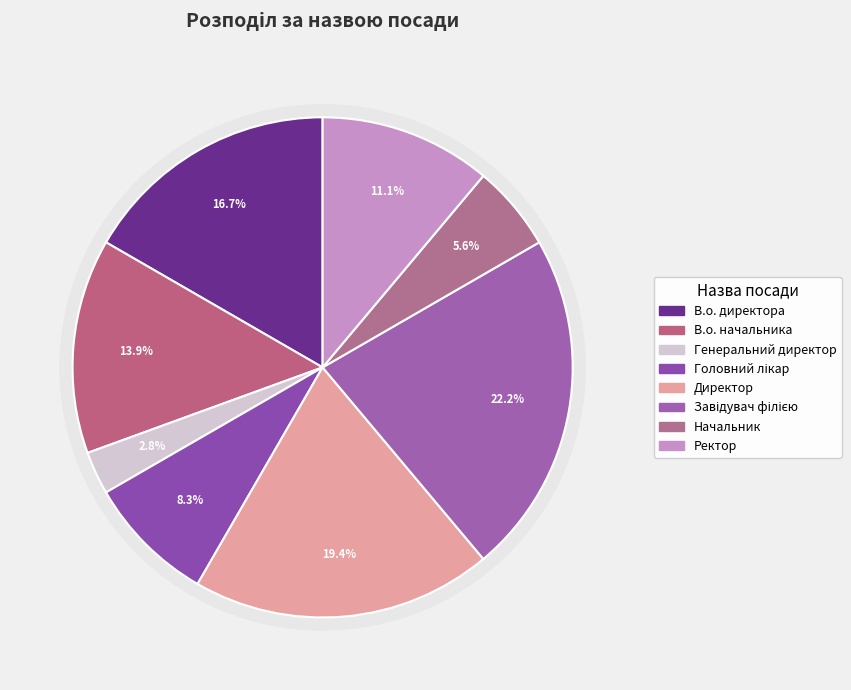

To the nearest percent, what is the combined percentage of Завідувач філією and Начальник?

28%